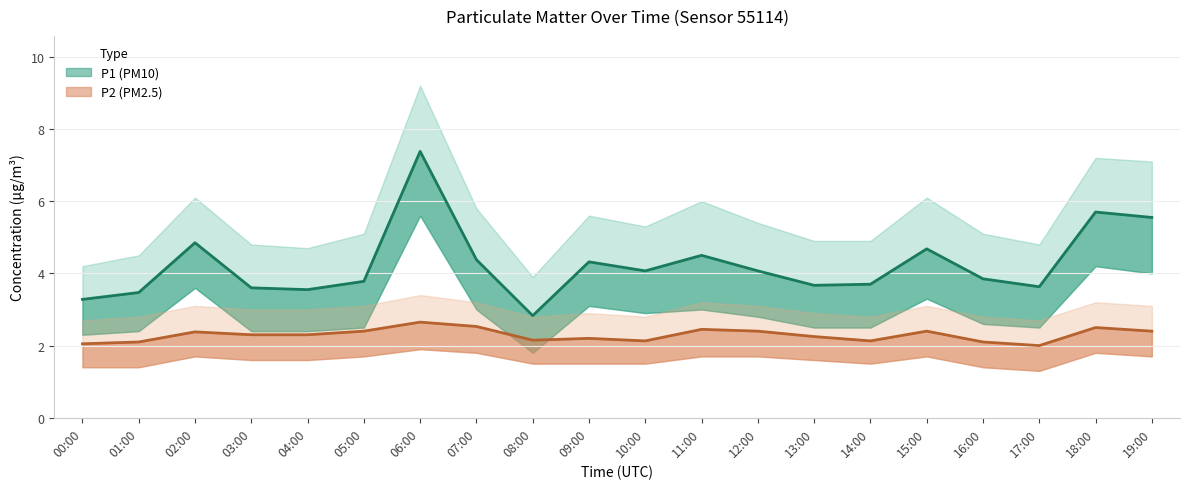

Rank the series by their average value, from highest to lowest.

P1, P2